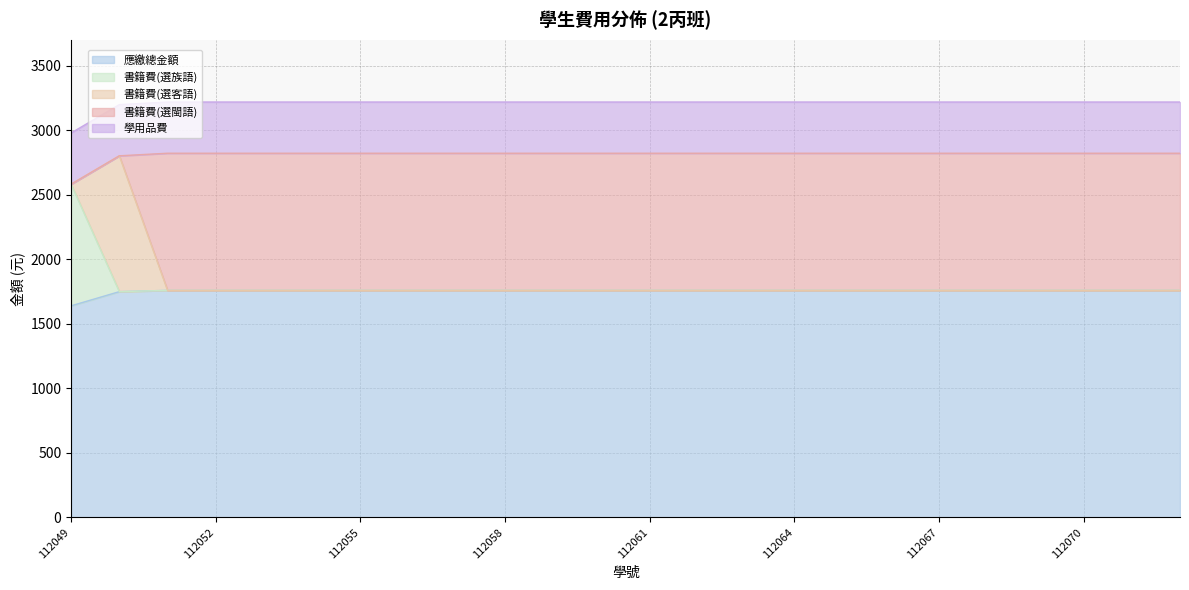

Which has a higher value, 112050 or 112063?

112063